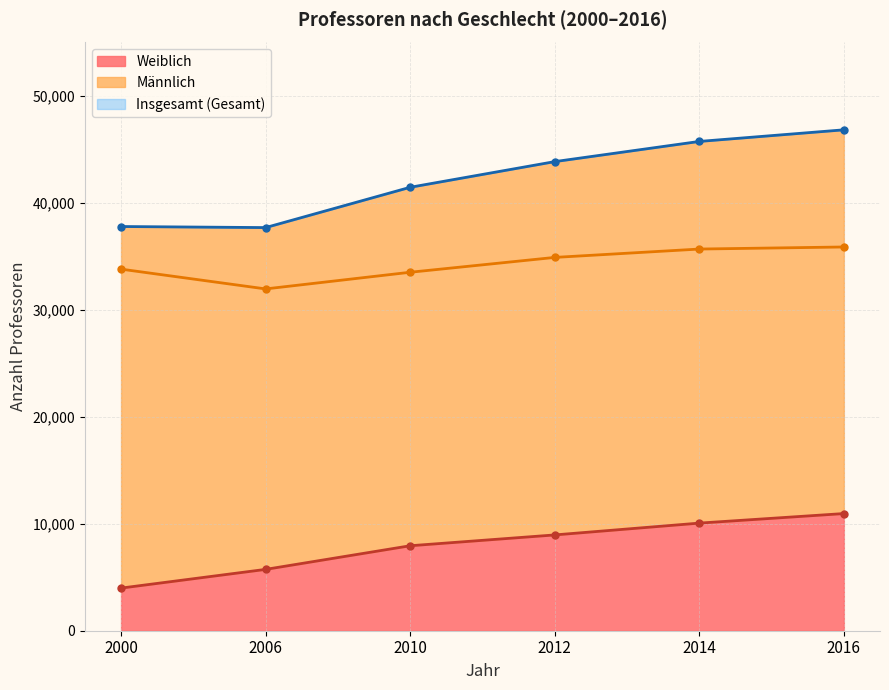

Which series has the largest total across all categories?

Insgesamt